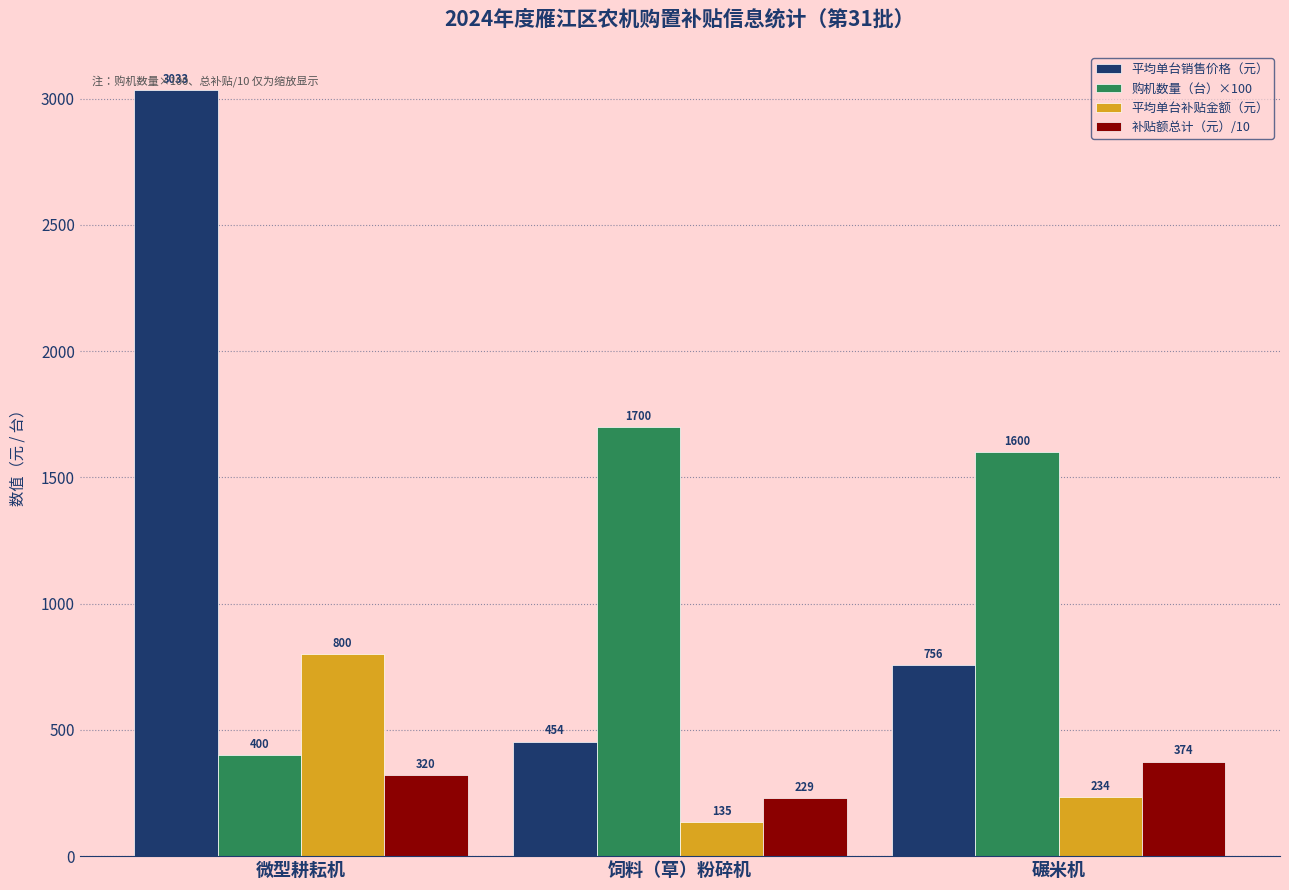

What is the highest value of the 购机数量（台）×100 series?

1700.0